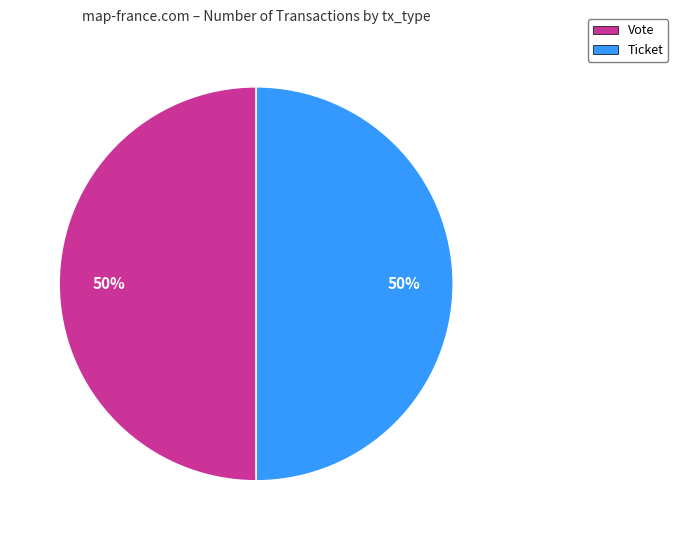

To the nearest percent, what is the average slice percentage?

50%